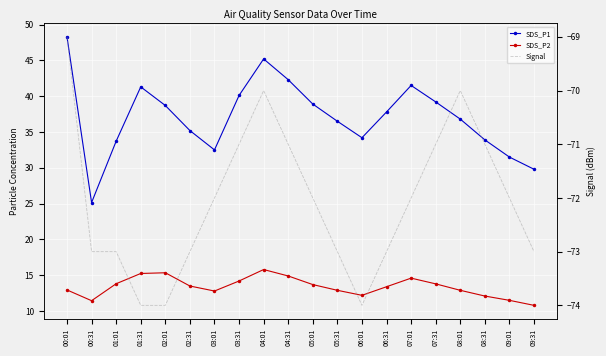

Reading left to right, transcribe all the data shown in this chart.

SDS_P1: 48.3	25.1	33.7	41.3	38.7	35.2	32.5	40.1	45.2	42.3	38.9	36.5	34.2	37.8	41.5	39.2	36.8	33.9	31.5	29.8
SDS_P2: 12.9	11.4	13.8	15.2	15.3	13.5	12.8	14.2	15.8	14.9	13.7	12.9	12.2	13.4	14.6	13.8	12.9	12.1	11.5	10.8
Signal: -69.0	-73.0	-73.0	-74.0	-74.0	-73.0	-72.0	-71.0	-70.0	-71.0	-72.0	-73.0	-74.0	-73.0	-72.0	-71.0	-70.0	-71.0	-72.0	-73.0